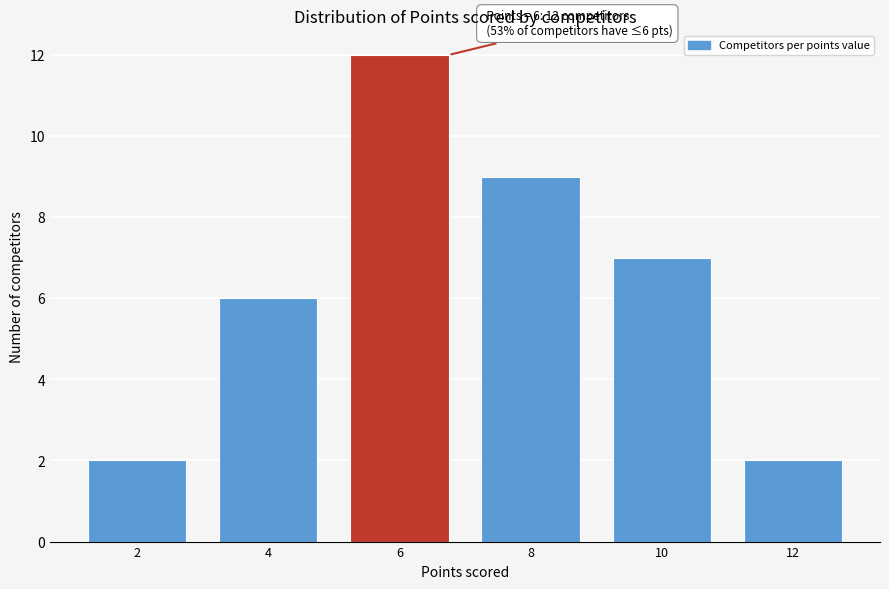

Reading left to right, transcribe all the data shown in this chart.

2	6	12	9	7	2